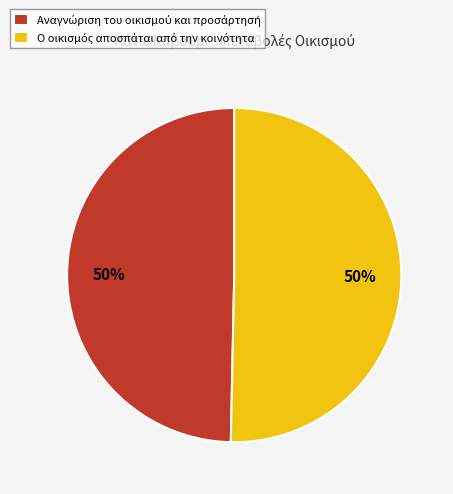

Is it true that Αναγνώριση του οικισμού και προσάρτησή is 38% of the pie?

False